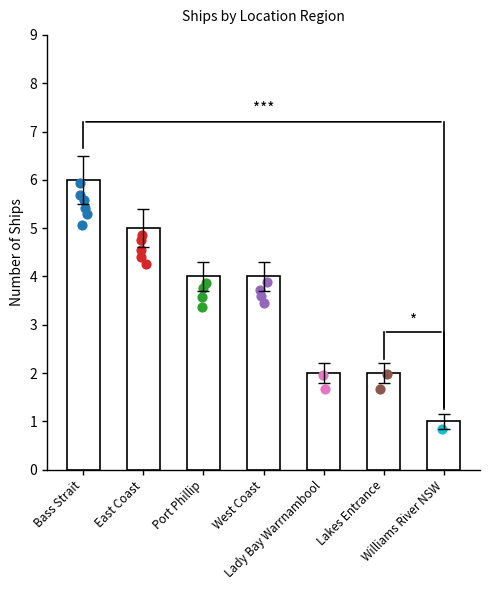

What is the ratio of the value at Port Phillip to the value at Lady Bay Warrnambool?

2.0